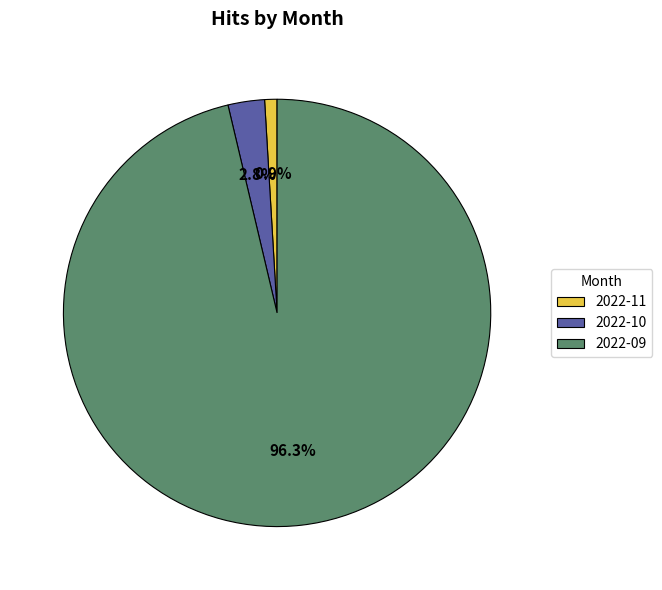

Combined, do 2022-11 and 2022-09 account for over 50%?

Yes